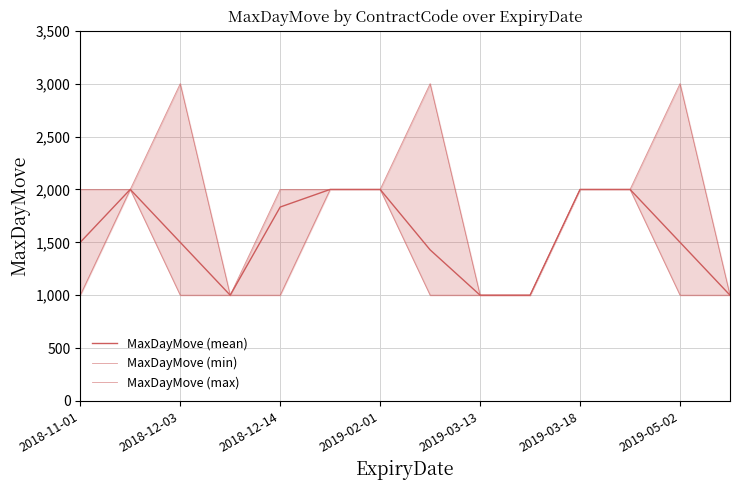

The MaxDayMove (min) series shows 2000.0 at 2019-03-18. True or false?

True